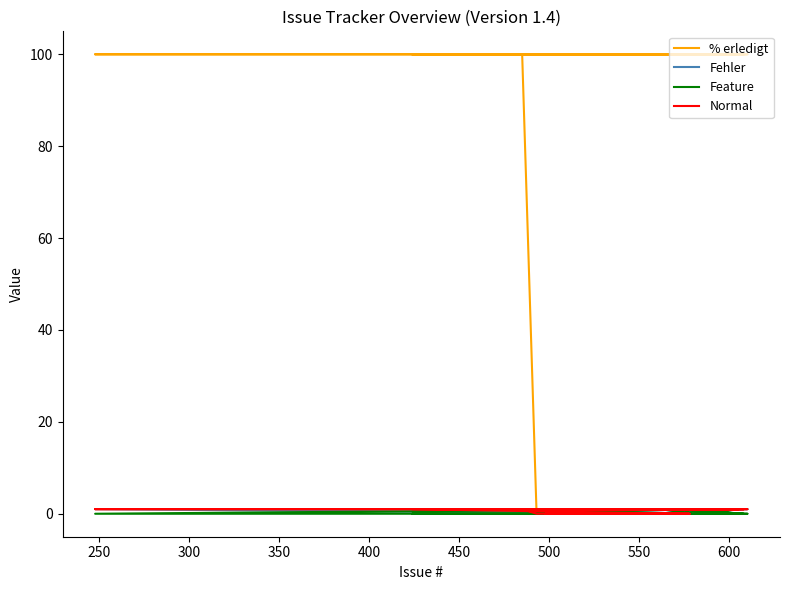

Rank the series by their maximum value, from highest to lowest.

% erledigt, Fehler, Feature, Normal